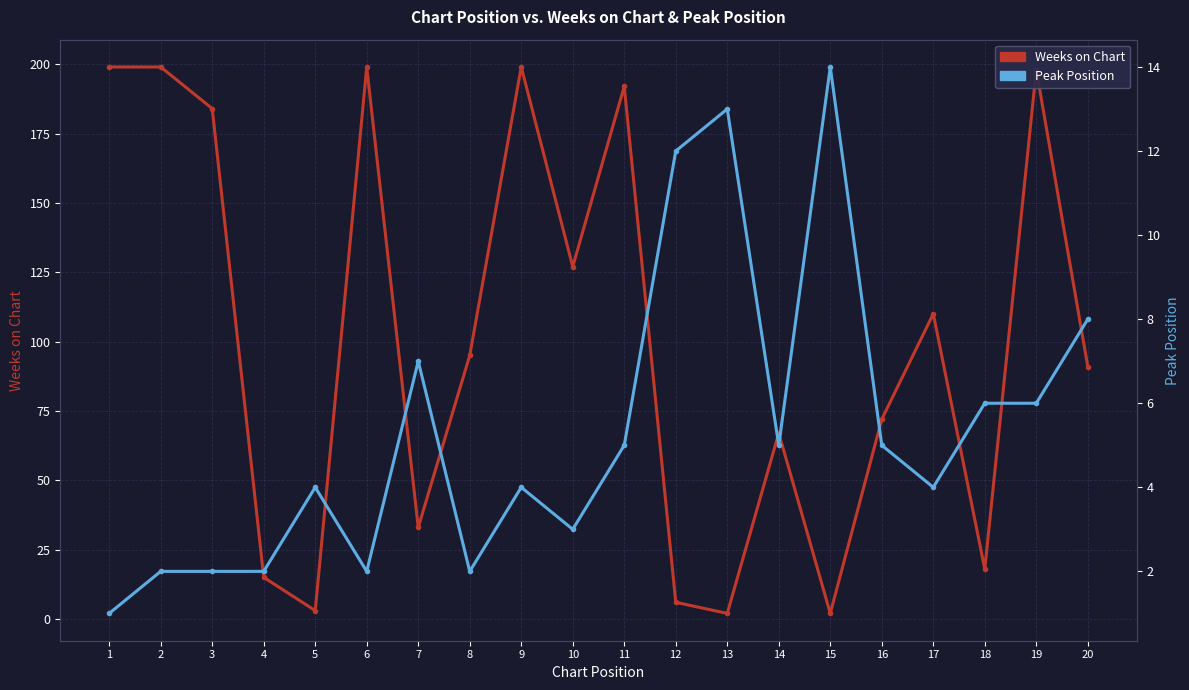

Reading right to left, extract all data points from this chart.

Weeks on Chart: 91	198	18	110	72	2	67	2	6	192	127	199	95	33	199	3	15	184	199	199
Peak Position: 8	6	6	4	5	14	5	13	12	5	3	4	2	7	2	4	2	2	2	1